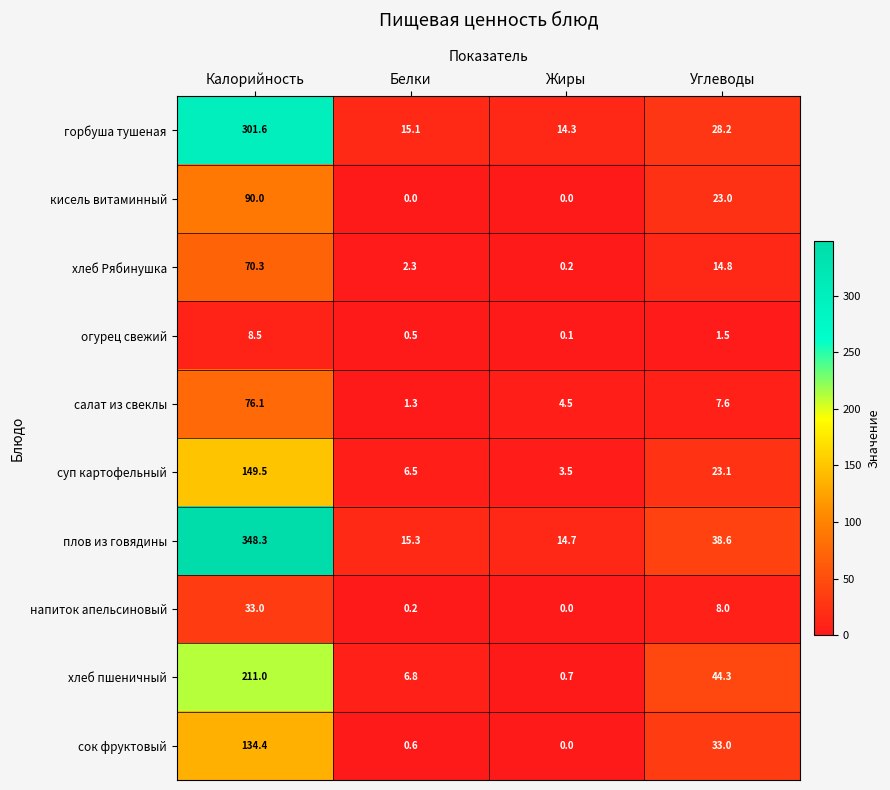

How many series are shown in this chart?

10